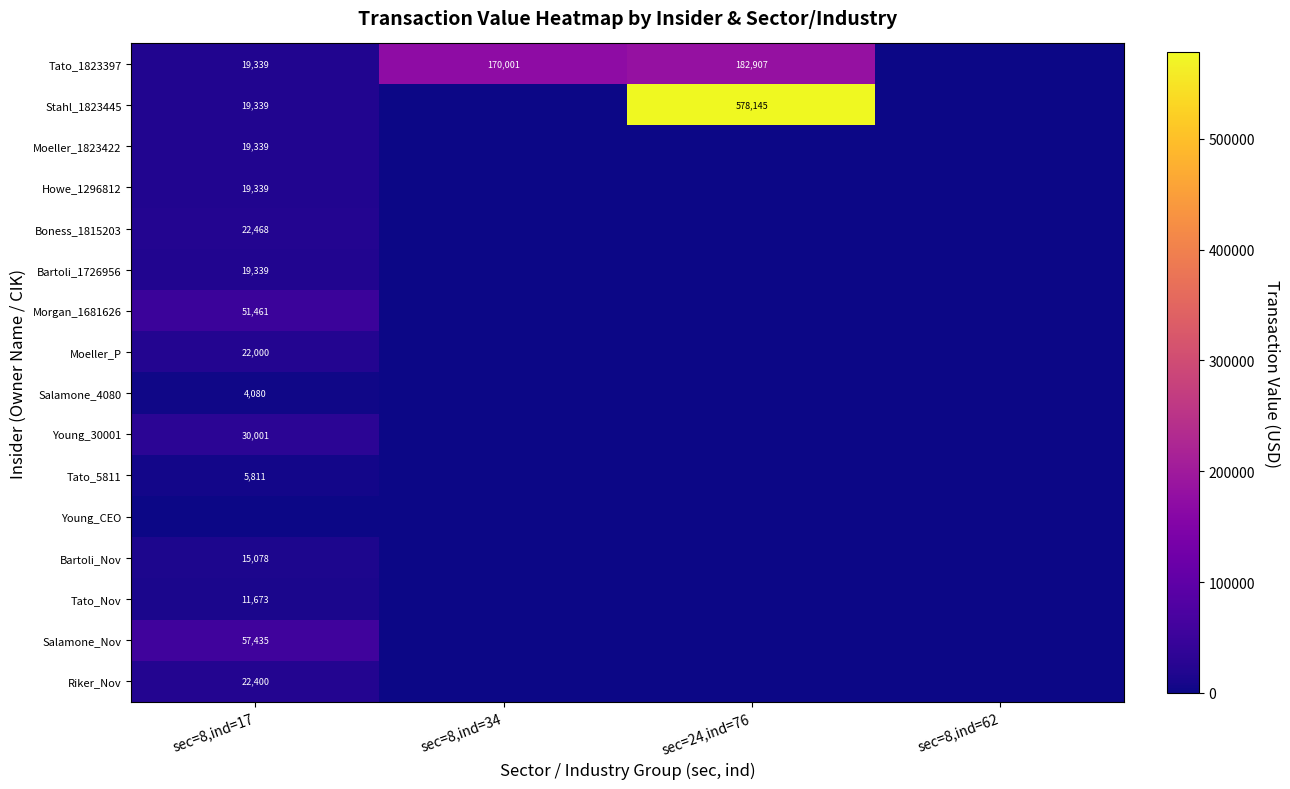

At which category is the sum across all series the highest?

sec=24,ind=76